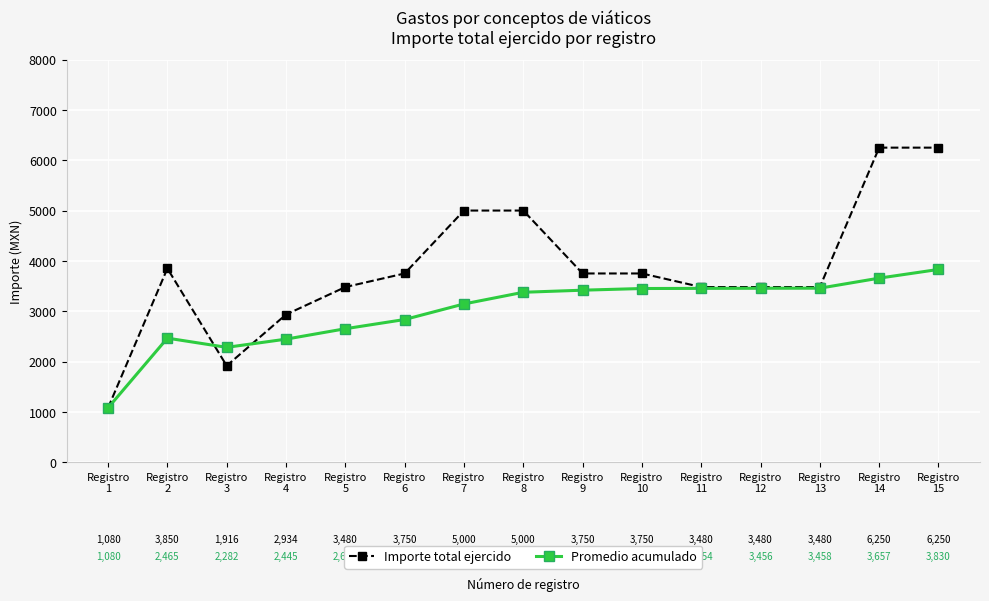

How many data points does each series have?

15